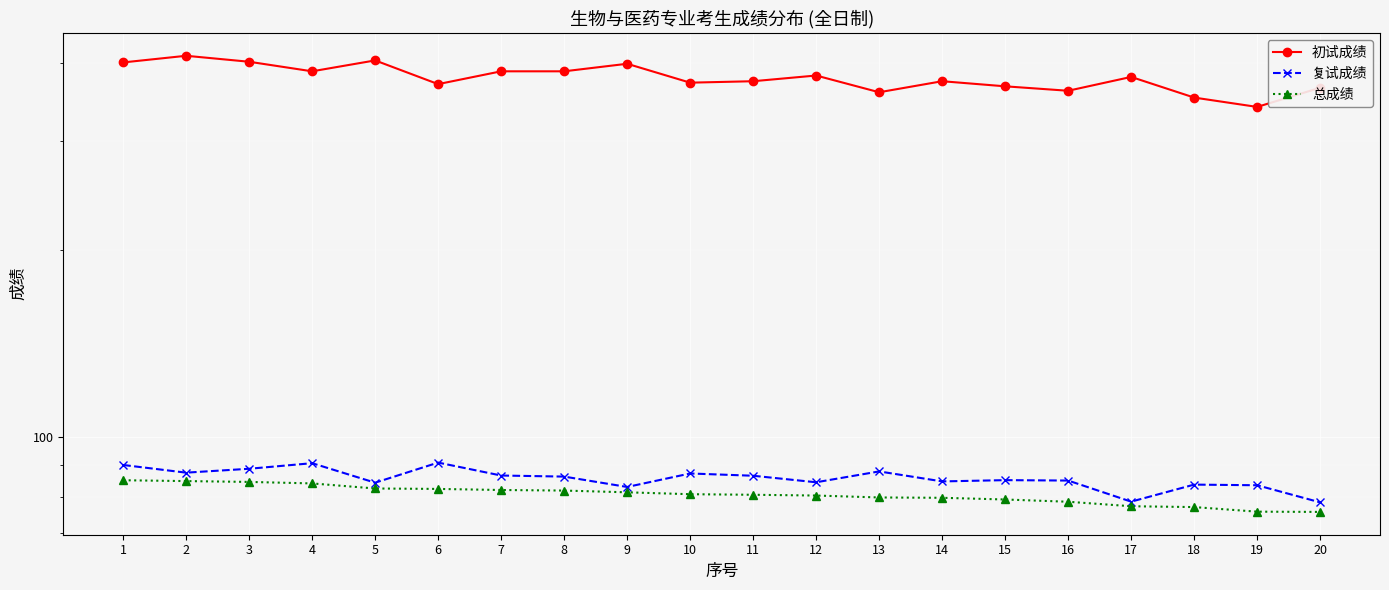

At which label is 总成绩 closest to 80?

13